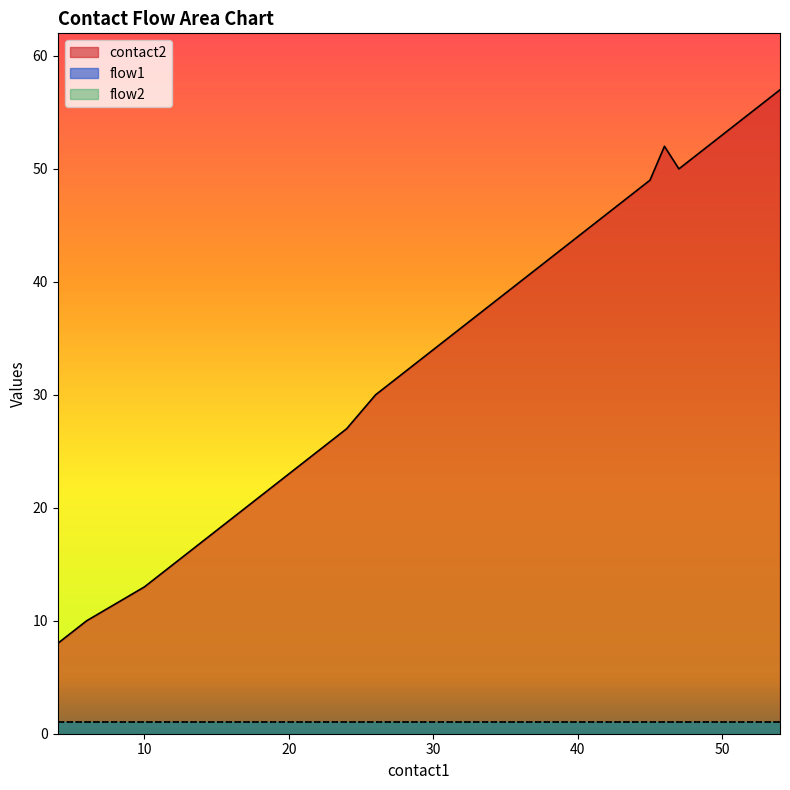

Which series has the widest spread of values?

contact2